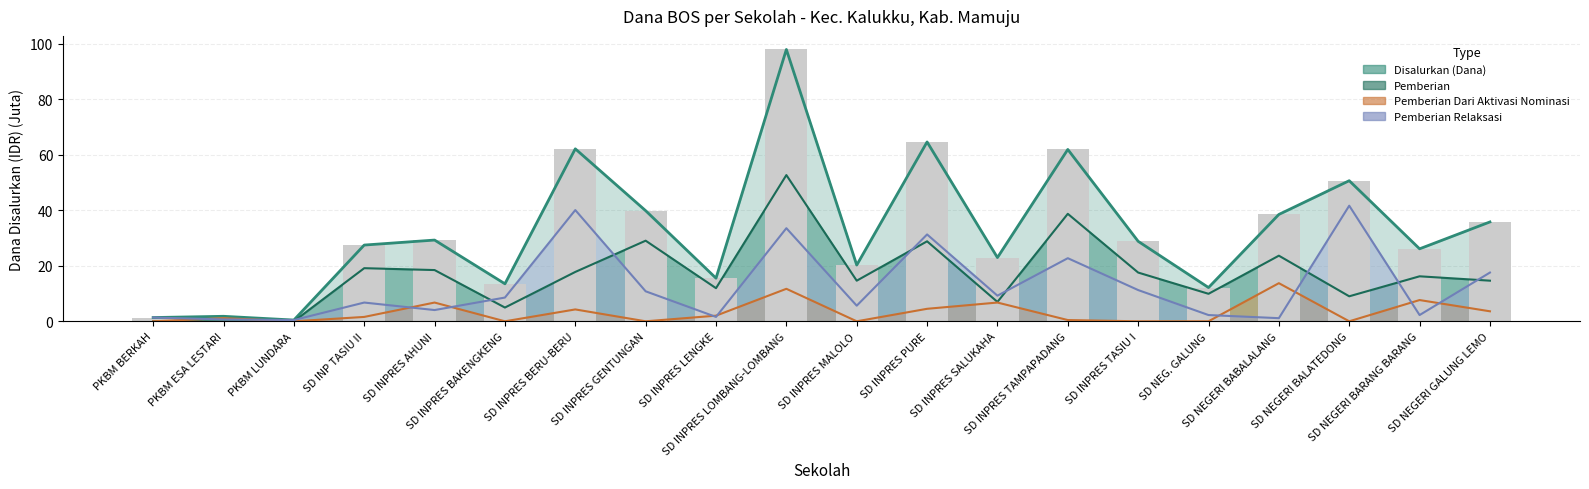

What is the label of the 9th bar from the right?

SD INPRES PURE